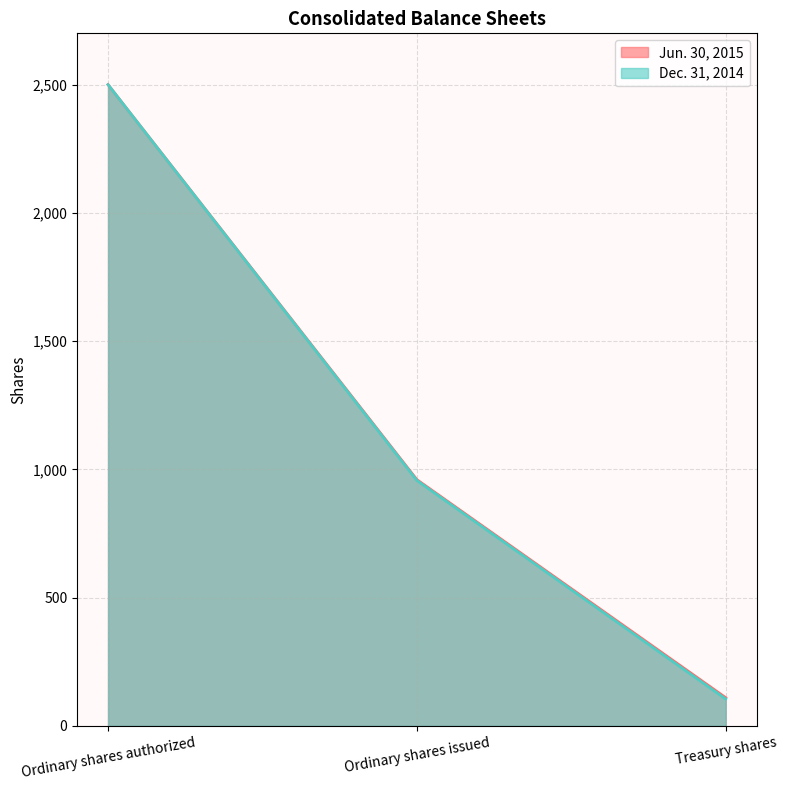

Where does the Jun. 30, 2015 series first go above 960?

Ordinary shares authorized